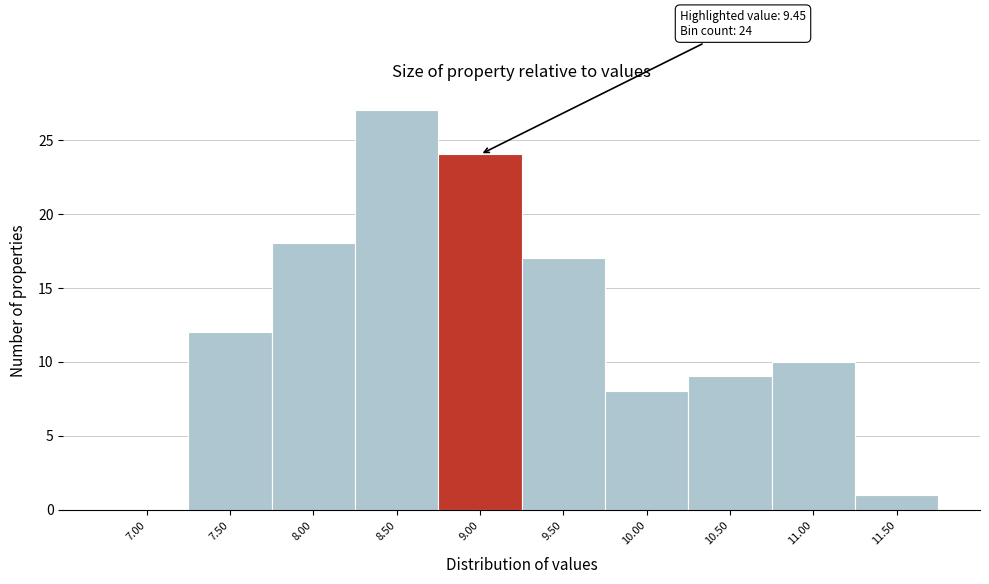

Reading left to right, extract all data points from this chart.

7.00=0	7.50=12	8.00=18	8.50=27	9.00=24	9.50=17	10.00=8	10.50=9	11.00=10	11.50=1